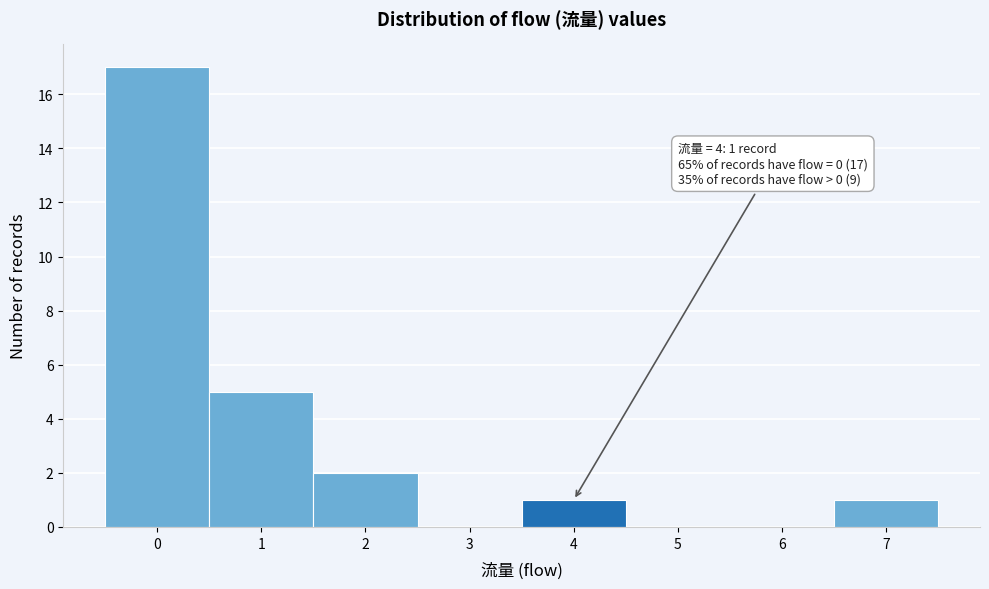

Which range on the x-axis has the tallest bar?

-0.5 to 0.5